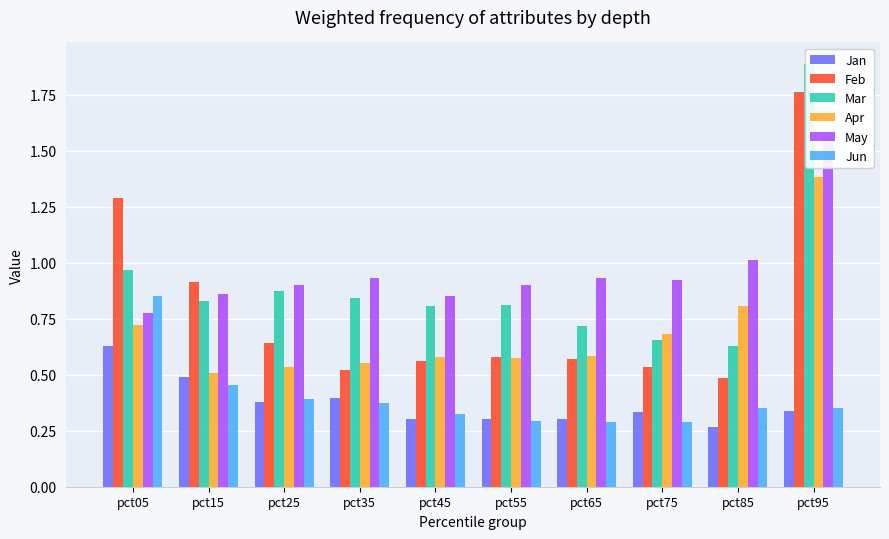

What is the value of the Jun bar at the 3rd from the left?

0.4